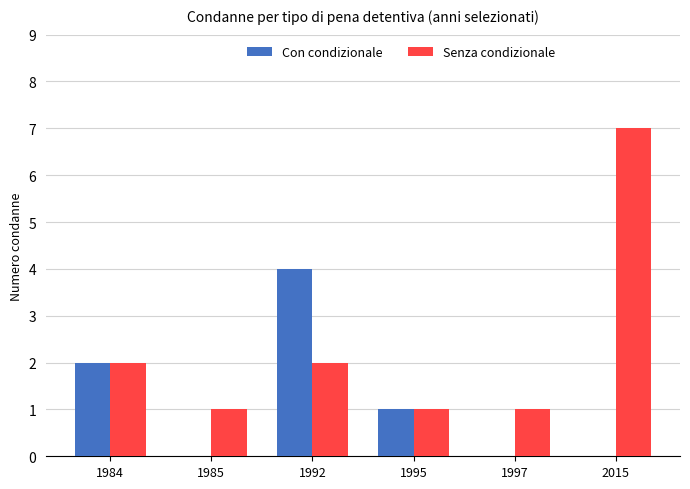

What is the sum of all Senza condizionale values?

14